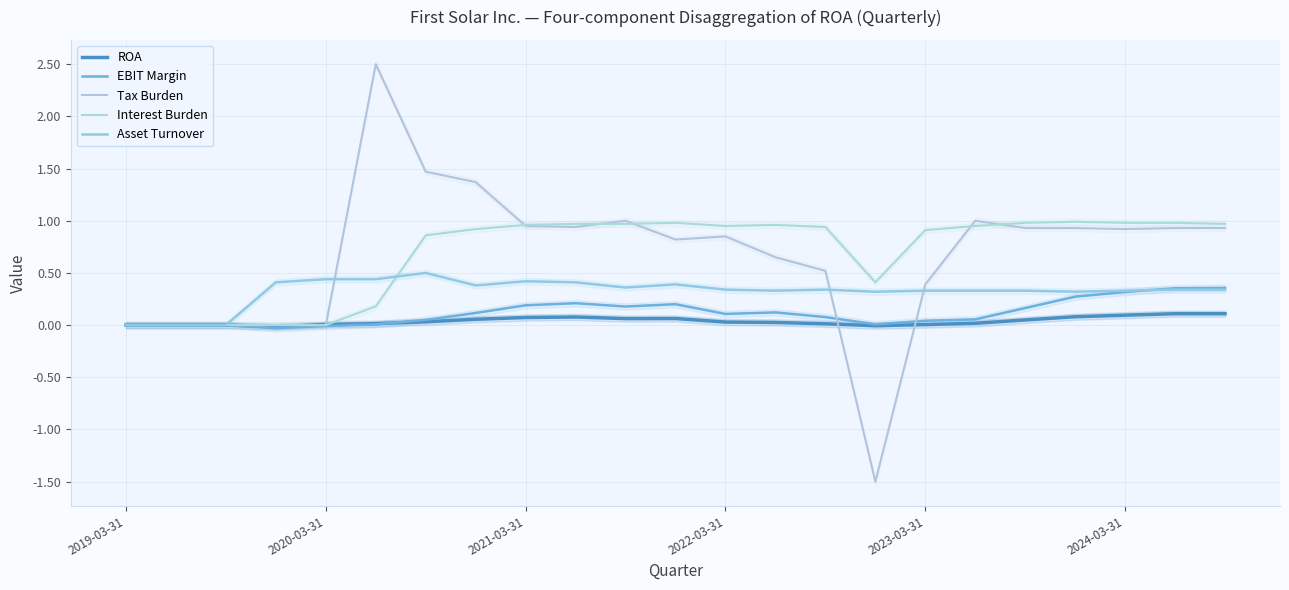

What are all the series names shown in the legend?

ROA, EBIT Margin, Tax Burden, Interest Burden, Asset Turnover